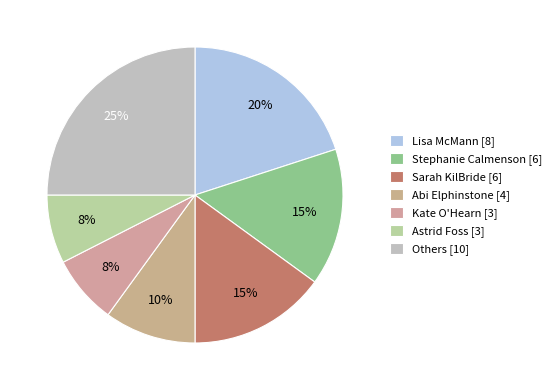

How many segments does this pie chart have?

7